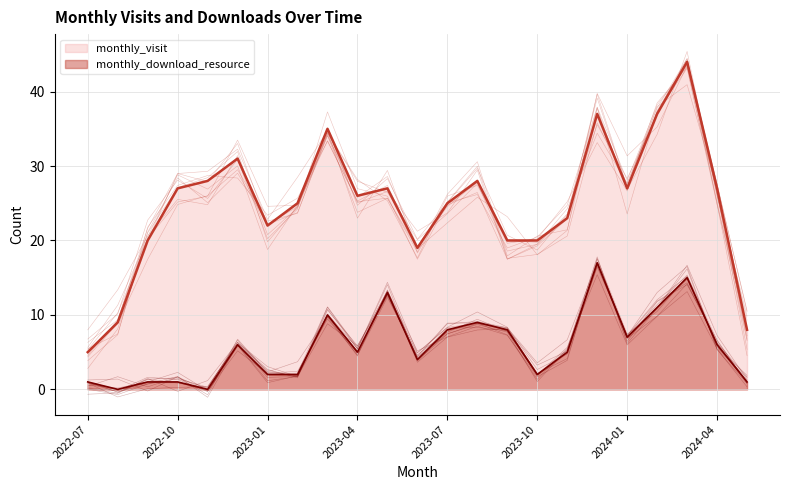

Which series changed the most between 2023-12 and 2024-04?

monthly_download_resource